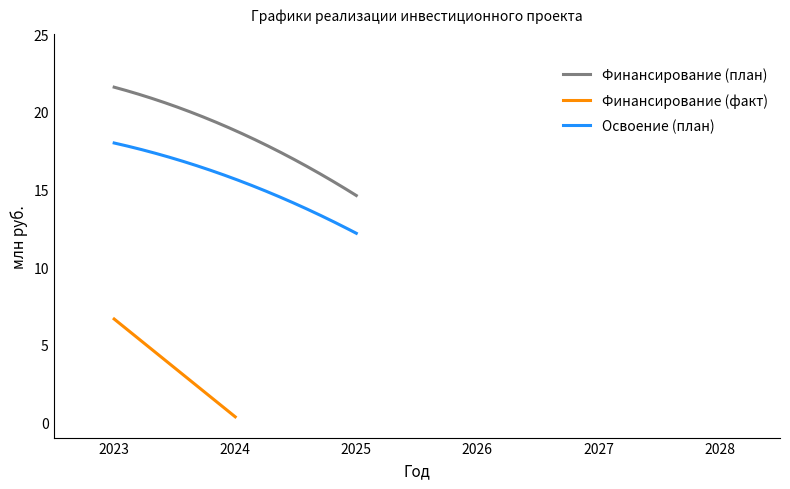

True or false: Финансирование (план) and Освоение (план) cross at least once.

False